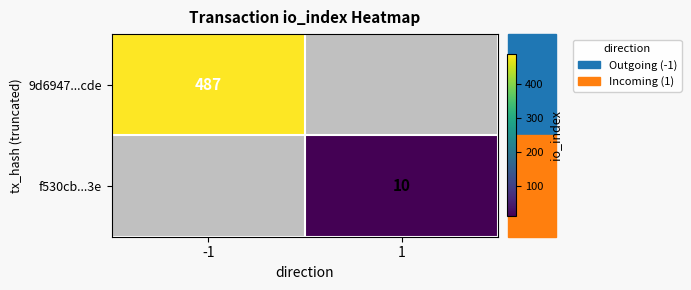

The value of f530cb...3e at 1 is 10. True or false?

True